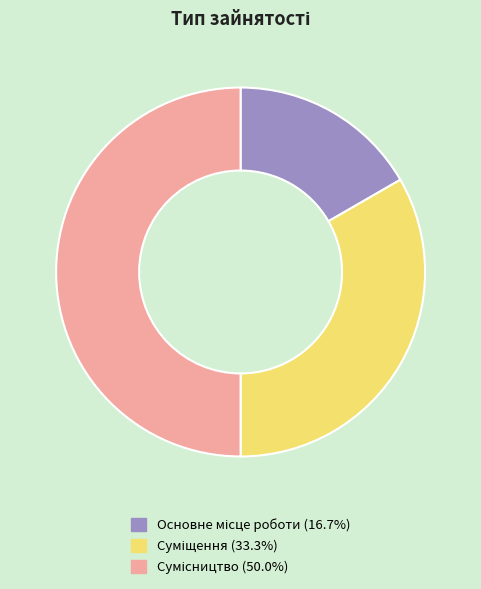

Combined, what portion of the pie is Основне місце роботи and Суміщення?

50.0%